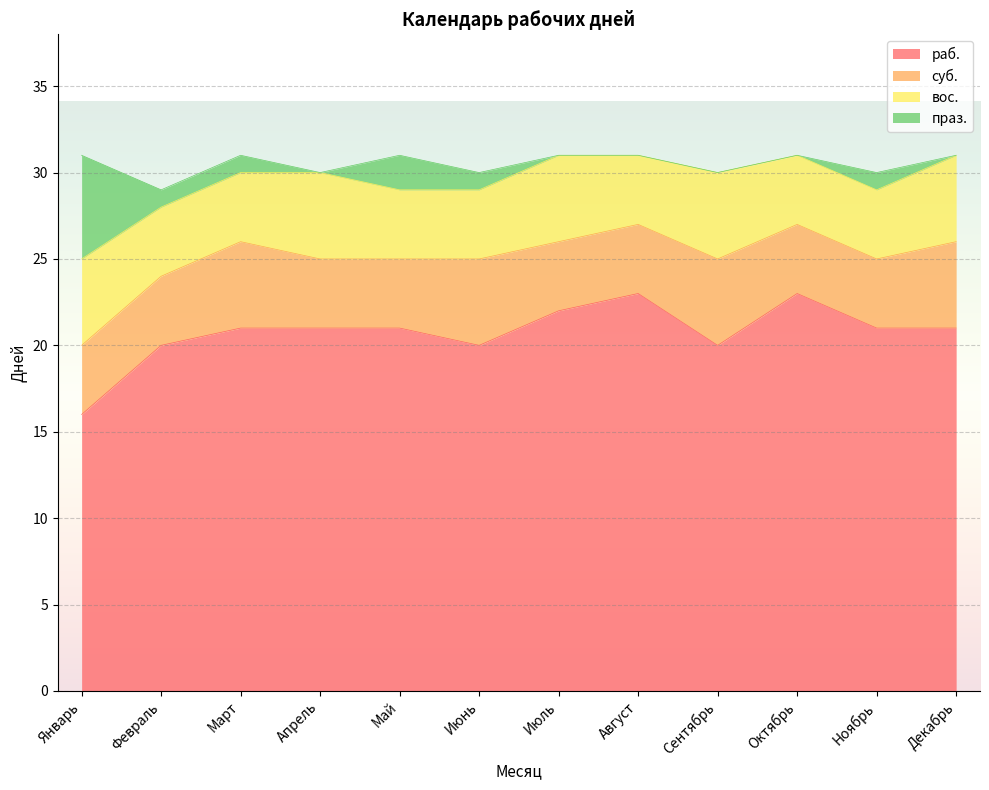

Where do праз. and суб. first cross each other?

Январь and Февраль